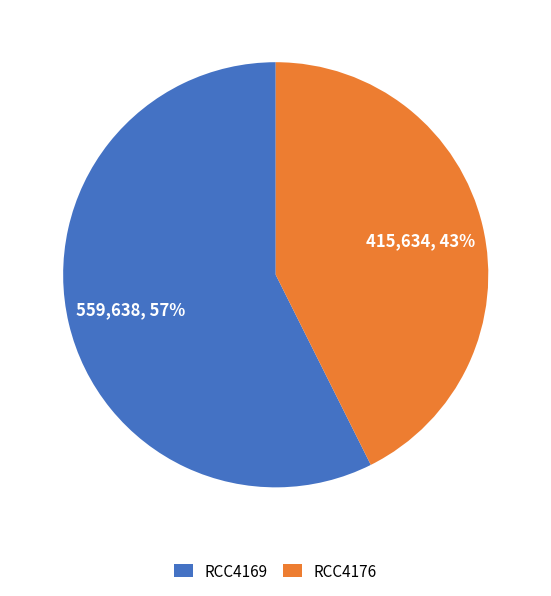

What is the ratio of the value at RCC4169 to the value at RCC4176?

1.3